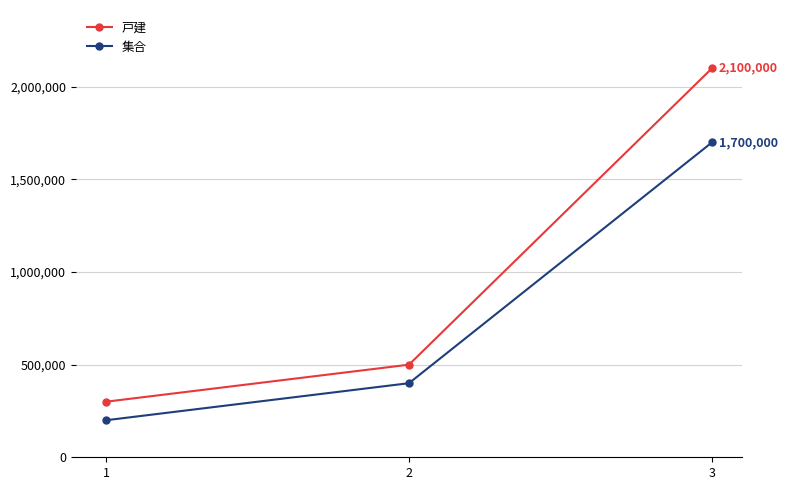

What is the value of the 集合 point at the 1st from the left?

200000